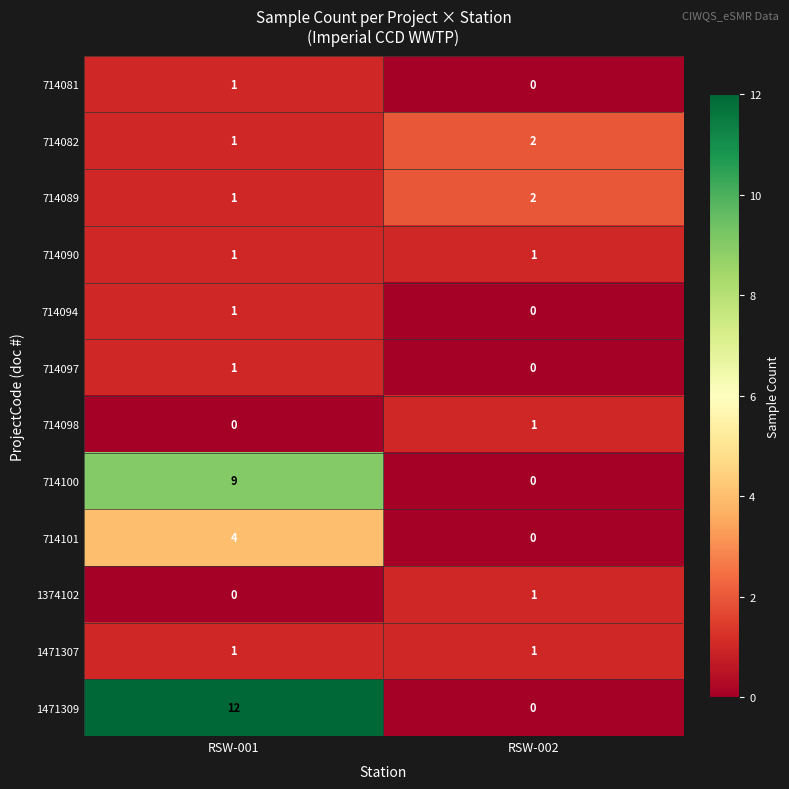

Reading right to left, what are all the values shown in this chart?

714081: 0	1
714082: 2	1
714089: 2	1
714090: 1	1
714094: 0	1
714097: 0	1
714098: 1	0
714100: 0	9
714101: 0	4
1374102: 1	0
1471307: 1	1
1471309: 0	12